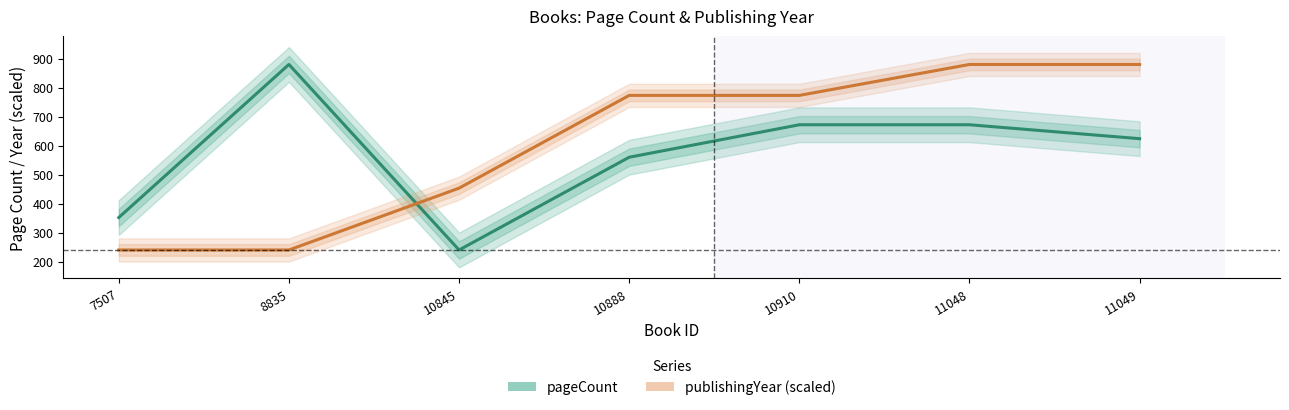

What is the difference between the maximum and second lowest values in the pageCount series?

528.0